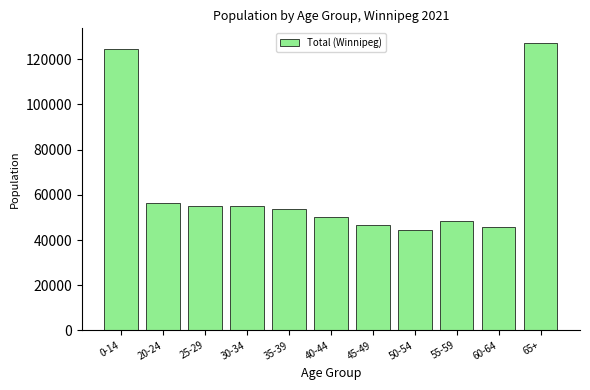

Is it true that the value at 45-49 is 13148?

False